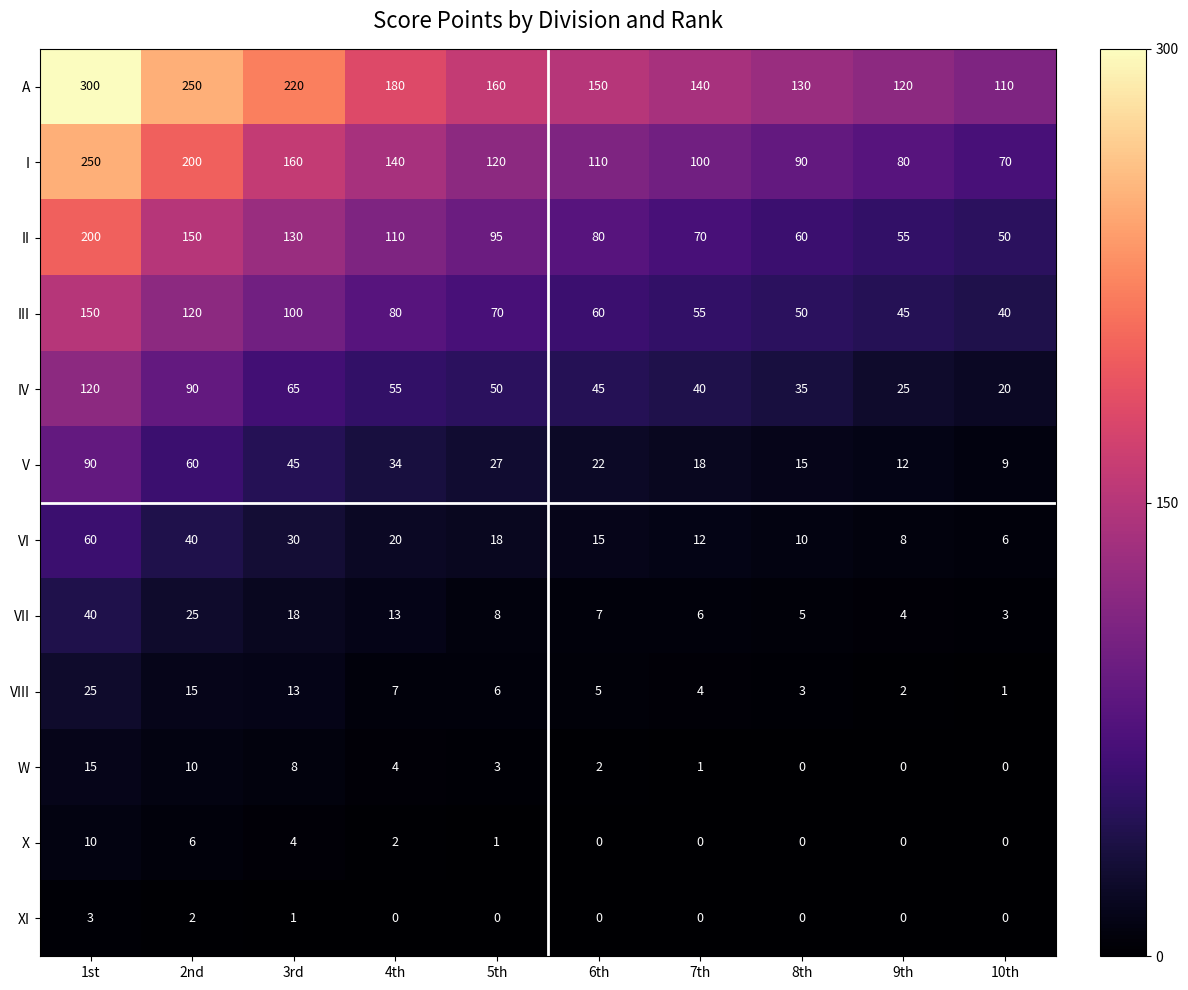

List the series in order of their peak value, lowest first.

XI, X, W, VIII, VII, VI, V, IV, III, II, I, A